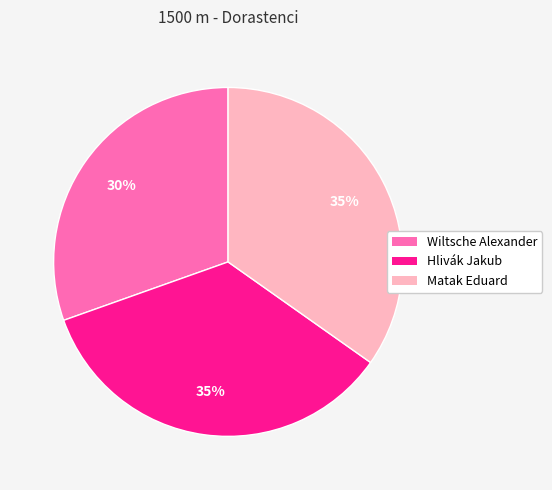

Which category has the smallest portion of the pie?

Wiltsche Alexander